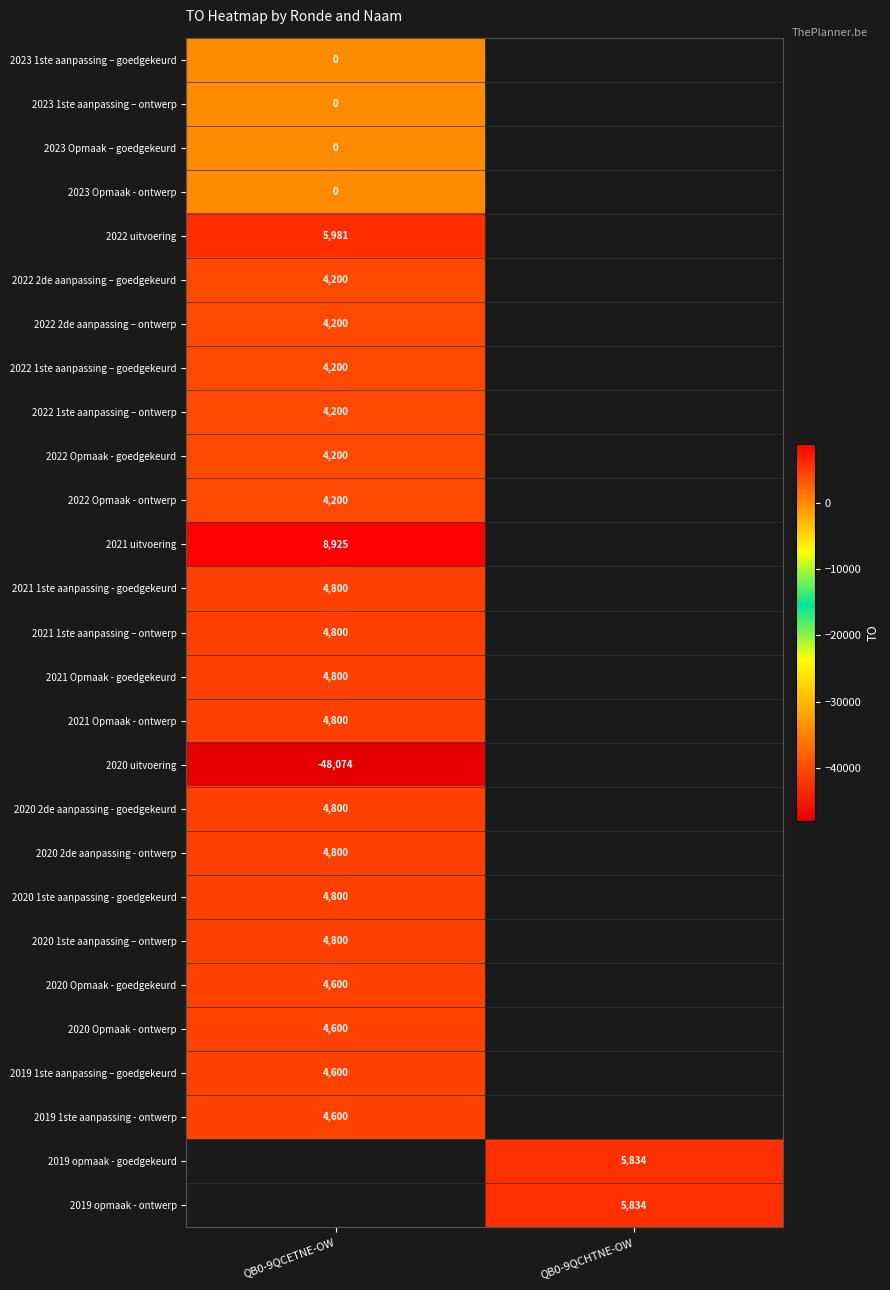

What is the spread (max minus min) of values at QB0-9QCETNE-OW?

56999.0